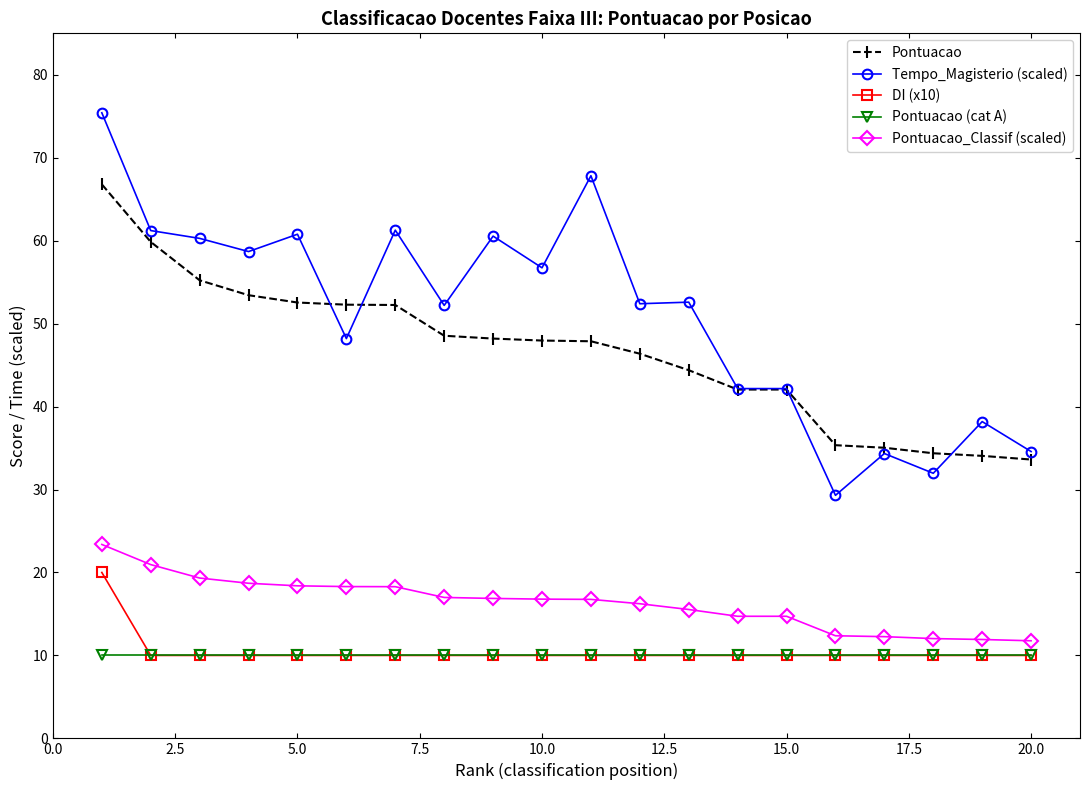

True or false: Pontuacao and DI (x10) intersect in this chart.

False